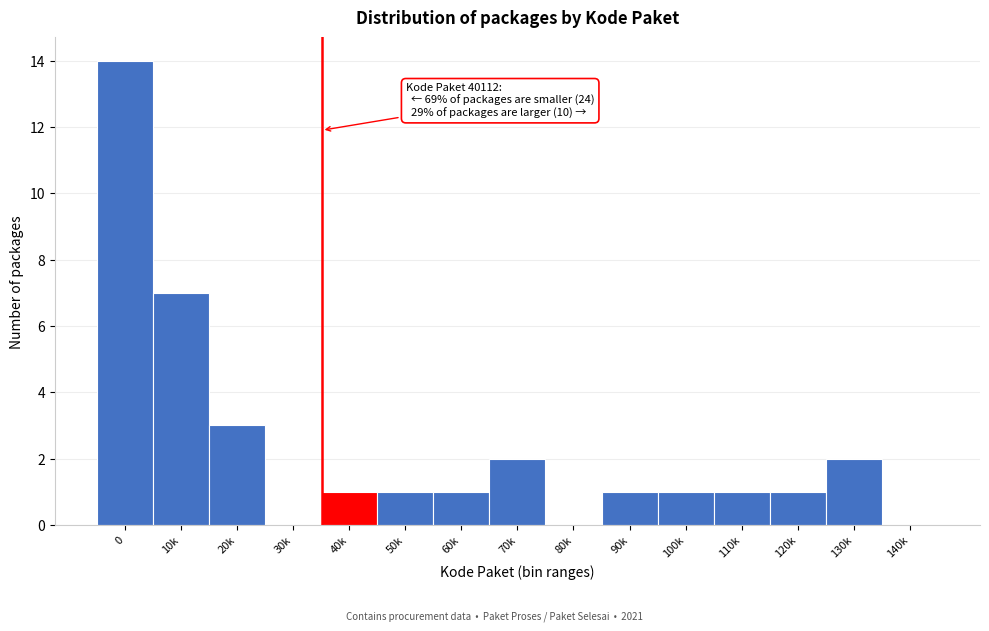

Reading left to right, extract all data points from this chart.

0=14	10k=7	20k=3	30k=0	40k=1	50k=1	60k=1	70k=2	80k=0	90k=1	100k=1	110k=1	120k=1	130k=2	140k=0